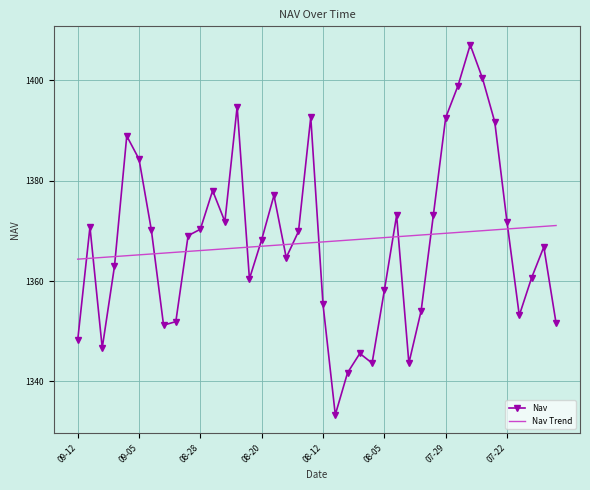

Which series has the widest spread of values?

Nav